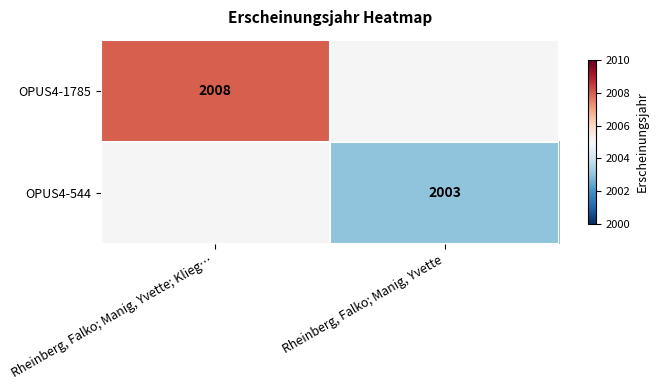

True or false: OPUS4-544 has a value of 497.1 at Rheinberg, Falko; Manig, Yvette.

False